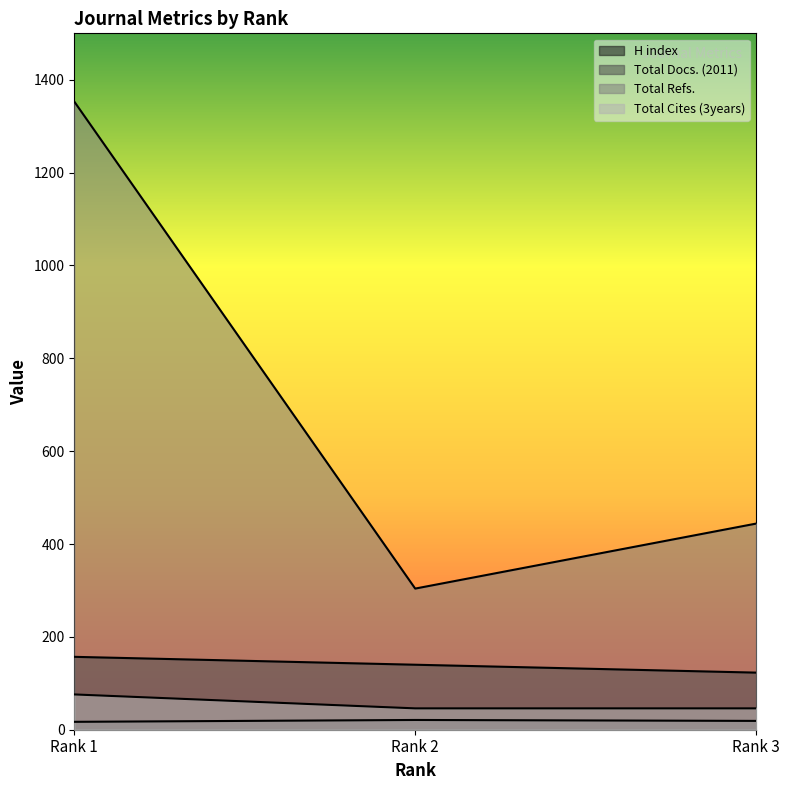

Count the number of categories in the chart.

3